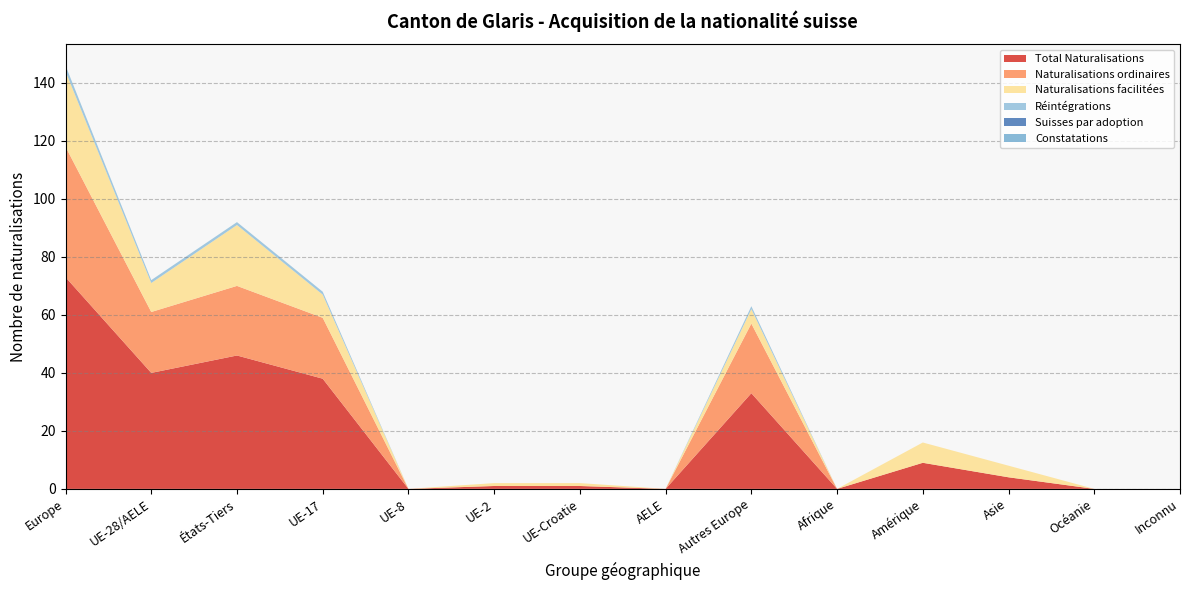

Reading left to right, what are all the values shown in this chart?

Total Naturalisations: 73	40	46	38	0	1	1	0	33	0	9	4	0	0
Naturalisations ordinaires: 45	21	24	21	0	0	0	0	24	0	0	0	0	0
Naturalisations facilitées: 26	10	21	8	0	1	1	0	5	0	7	4	0	0
Réintégrations: 2	1	1	1	0	0	0	0	1	0	0	0	0	0
Suisses par adoption: 0	0	0	0	0	0	0	0	0	0	0	0	0	0
Constatations: 0	0	0	0	0	0	0	0	0	0	0	0	0	0